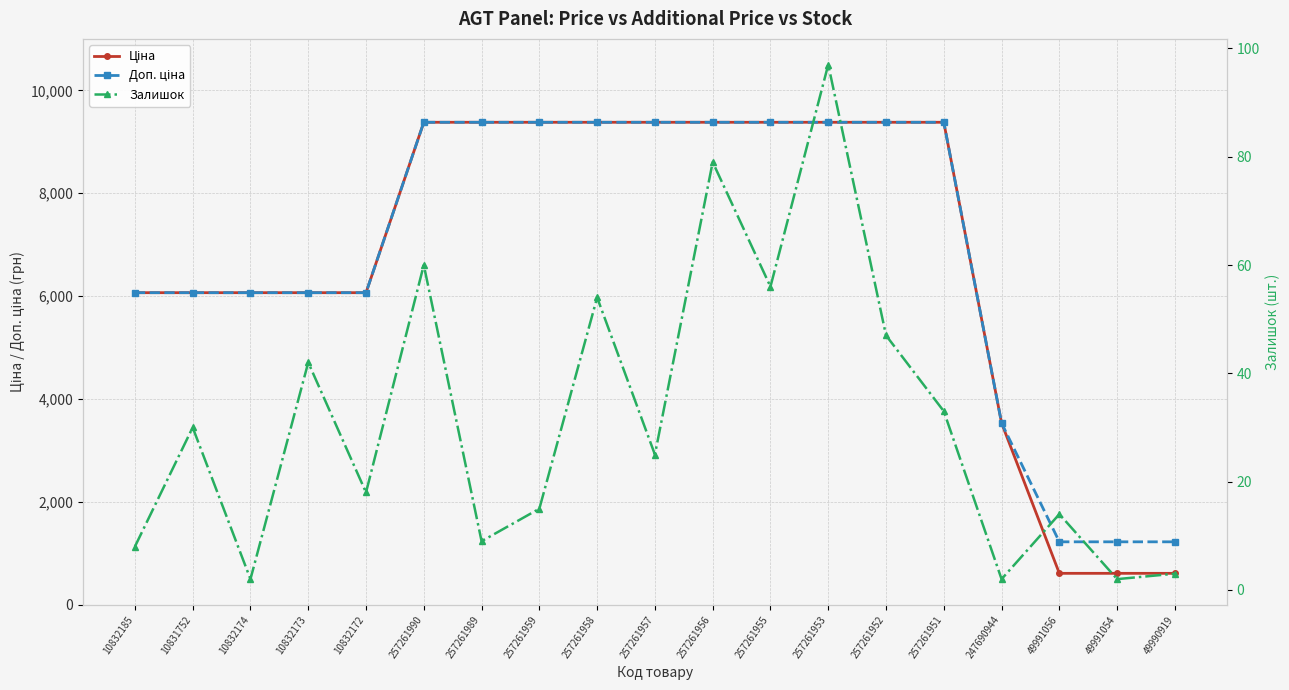

At how many categories does at least one series exceed 8335?

10